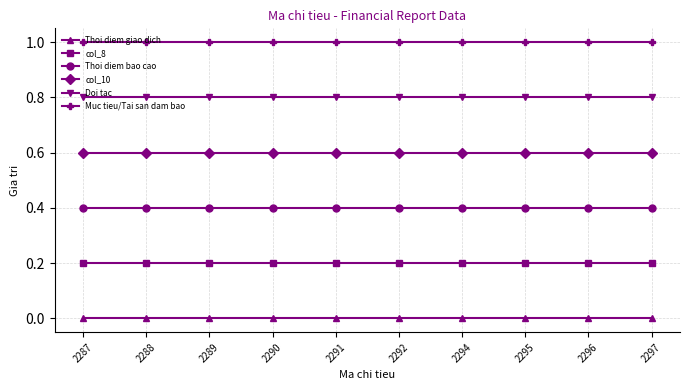

The value of Thoi diem bao cao at 2297 is 0.4. True or false?

True